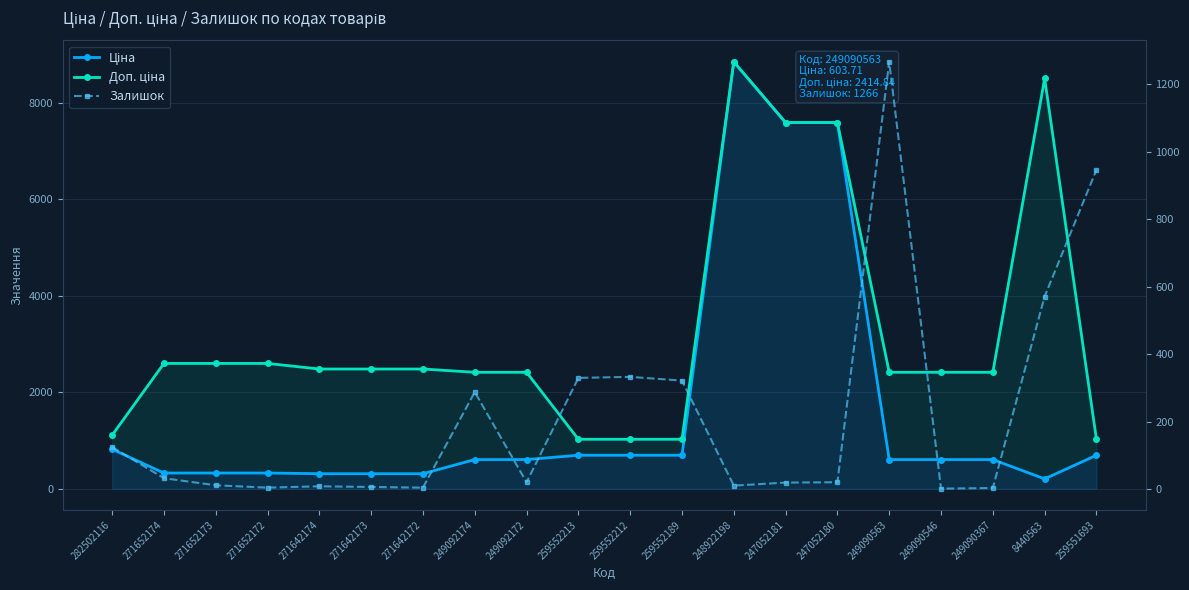

True or false: Залишок has more than 0 interior local peaks.

True